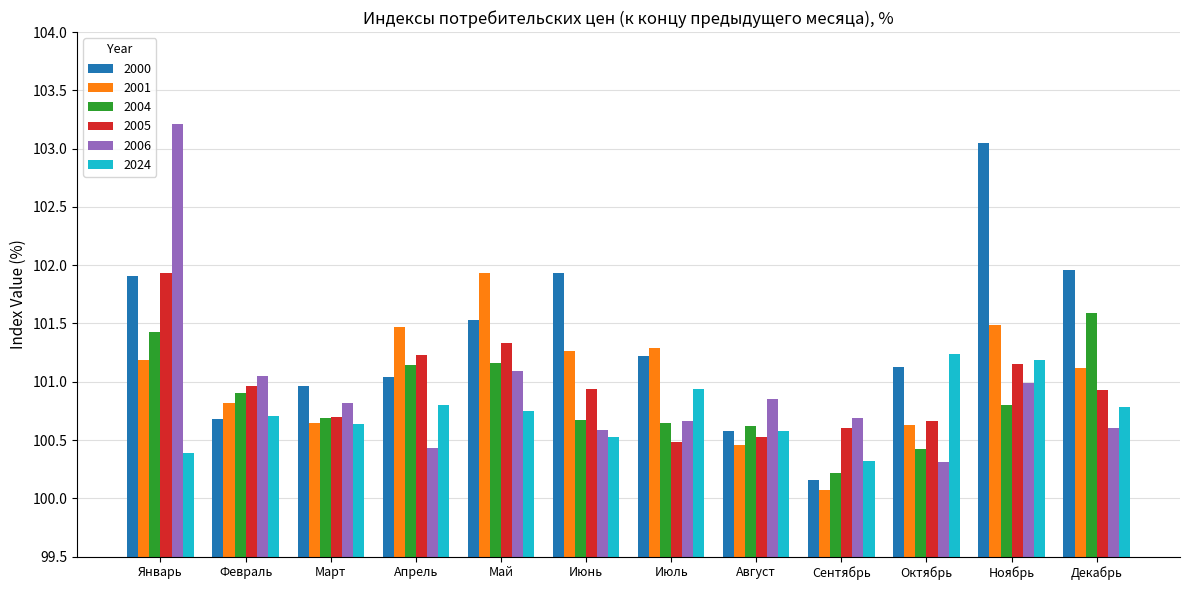

What is the label of the 1st bar from the right?

Декабрь